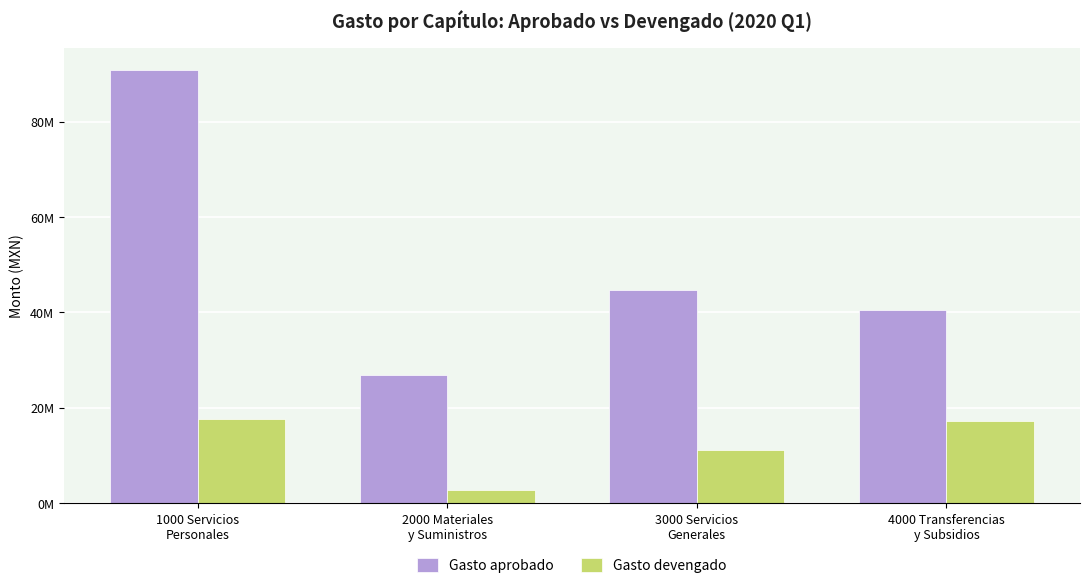

Rank the series at 1000 Servicios
Personales from highest to lowest value.

Gasto aprobado, Gasto devengado